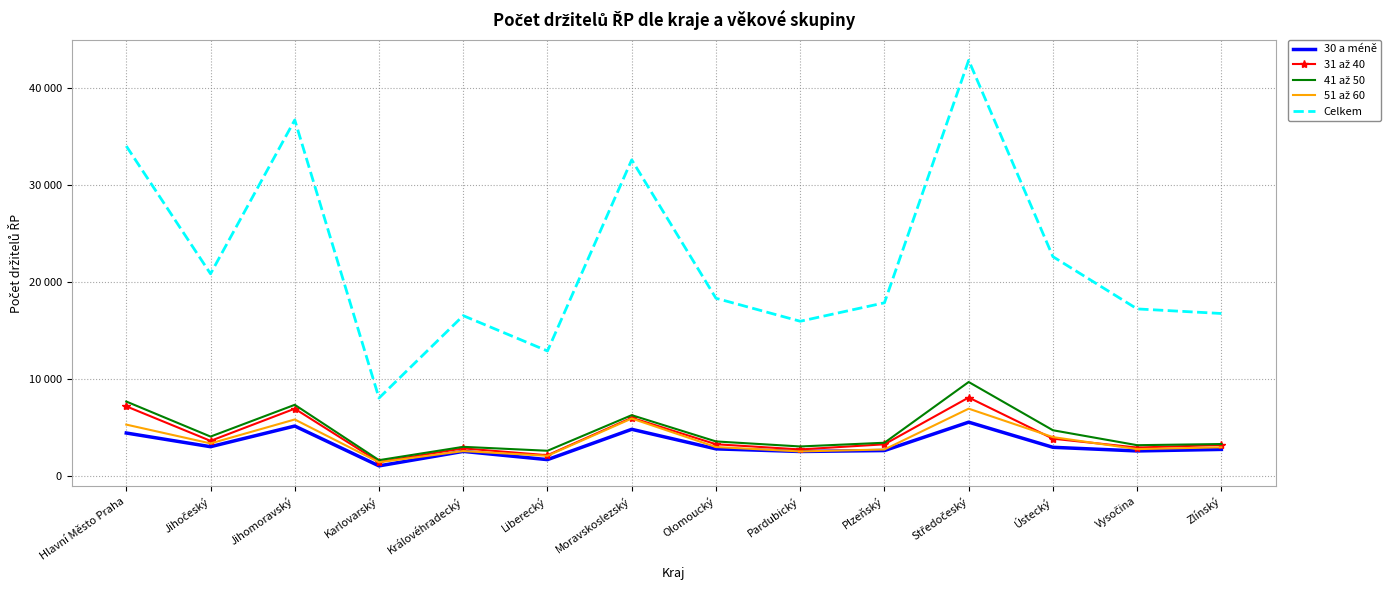

Reading left to right, list all the values displayed in this chart.

30 a méně: 4466	3057	5184	1081	2574	1726	4848	2834	2563	2661	5583	2995	2620	2779
31 až 40: 7213	3658	6969	1489	2883	2178	6037	3309	2776	3304	8120	3880	2968	3236
41 až 50: 7707	4099	7369	1671	3043	2638	6303	3599	3081	3464	9717	4750	3212	3331
51 až 60: 5332	3394	5860	1453	2606	2119	5958	3024	2570	2771	6972	4045	2807	2998
Celkem: 34010	20856	36693	8064	16547	12912	32587	18337	15971	17870	42837	22620	17241	16769